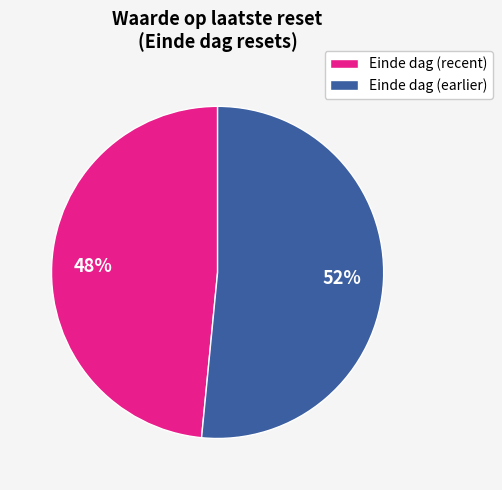

To the nearest percent, what portion does Einde dag (earlier) represent?

52%